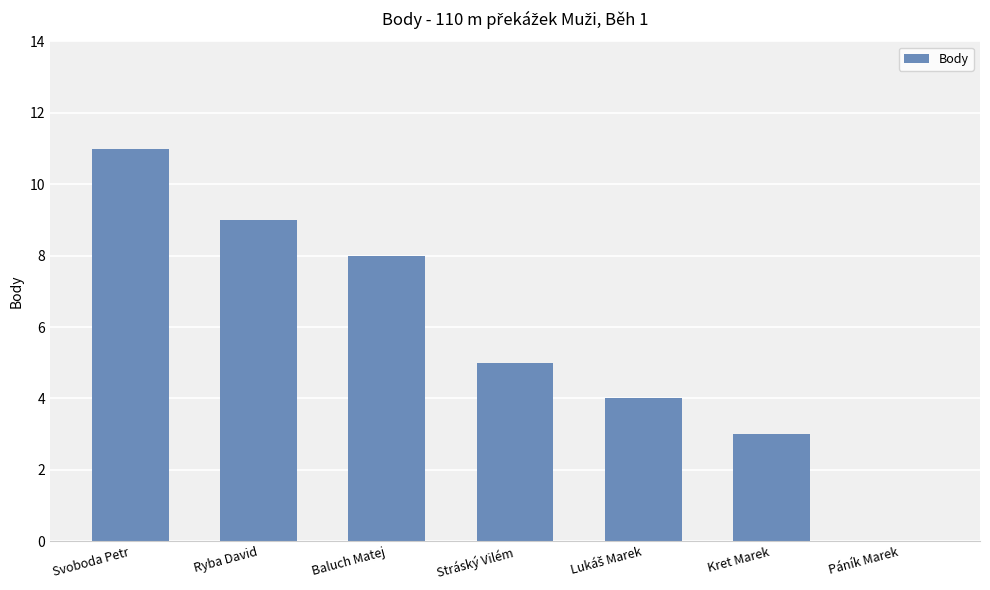

Approximately how many times larger is the value at Ryba David compared to Kret Marek?

3.0